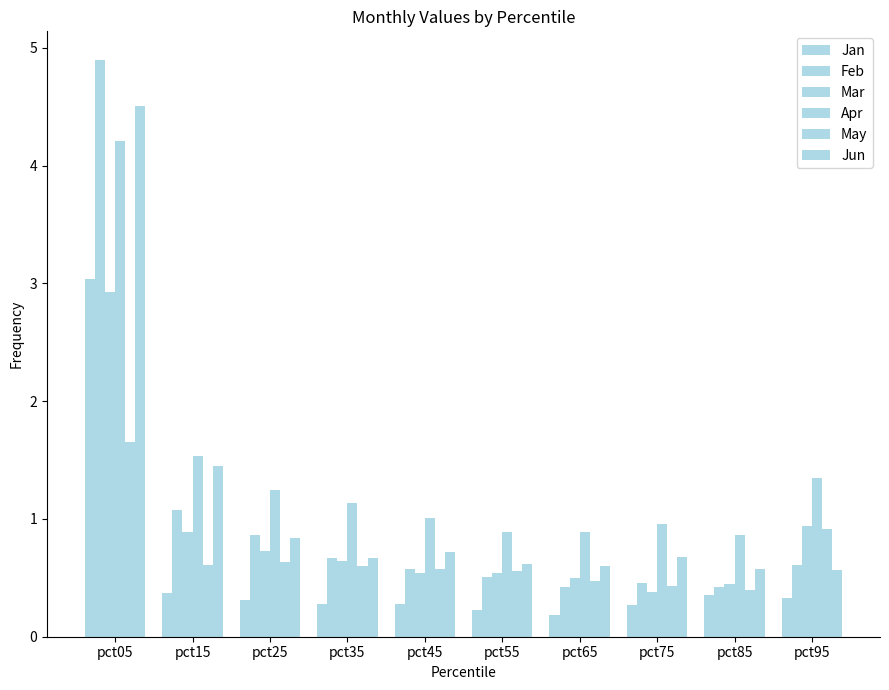

What value does the Feb series have at pct55?

0.5